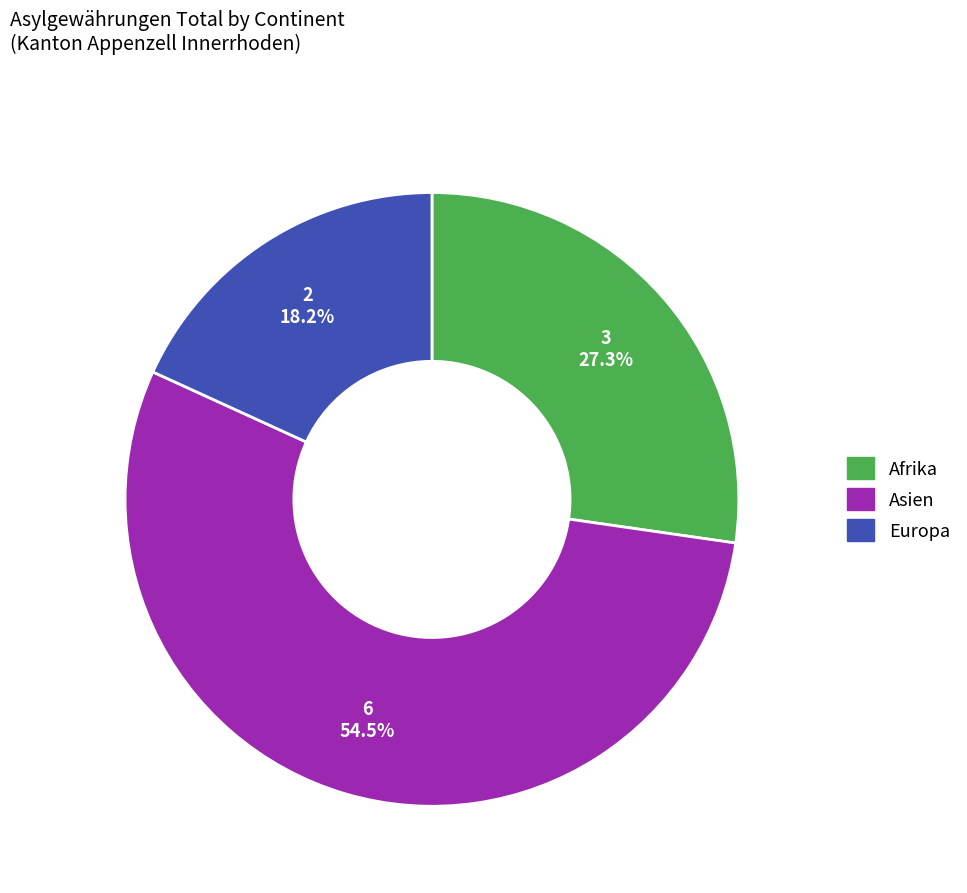

What portion of the pie excludes Asien?

45.5%